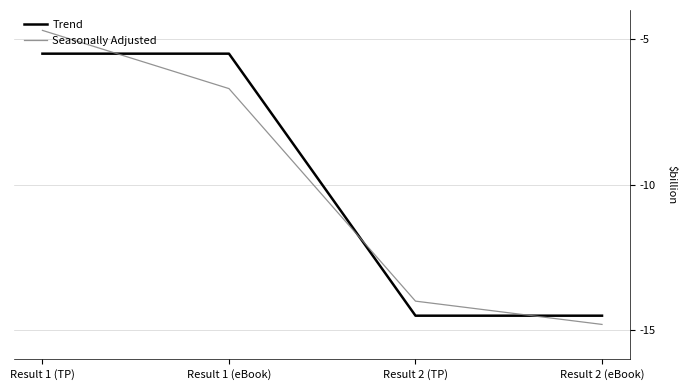

At which label does Seasonally Adjusted reach its peak?

Result 1 (TP)